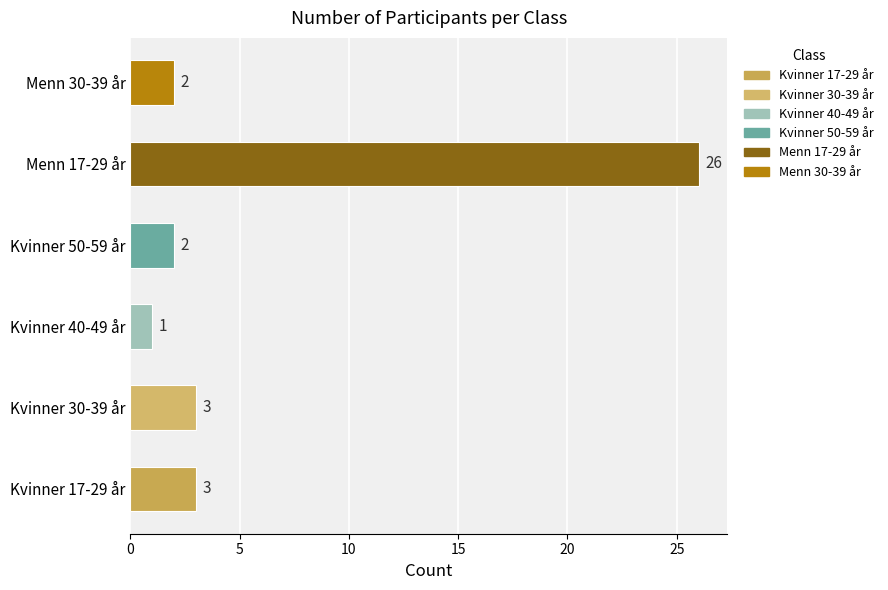

Reading bottom to top, transcribe all the data shown in this chart.

3	3	1	2	26	2